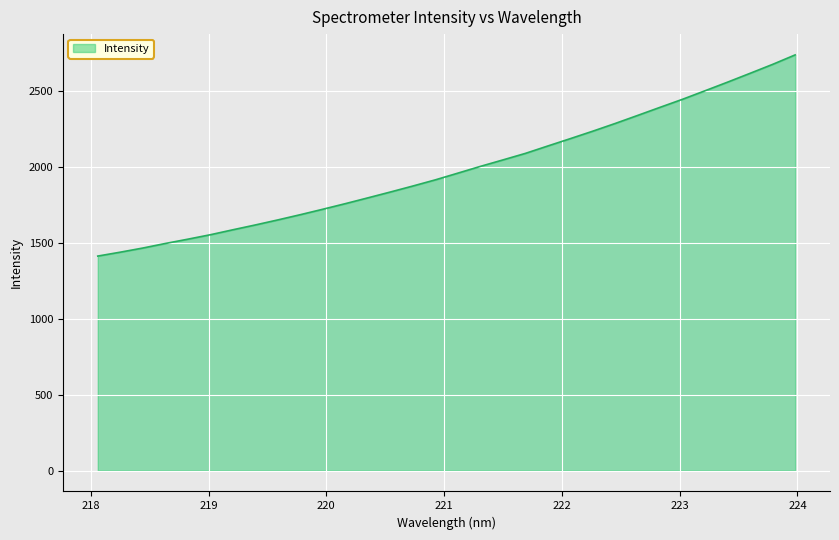

What is the sum of all values?

63496.5